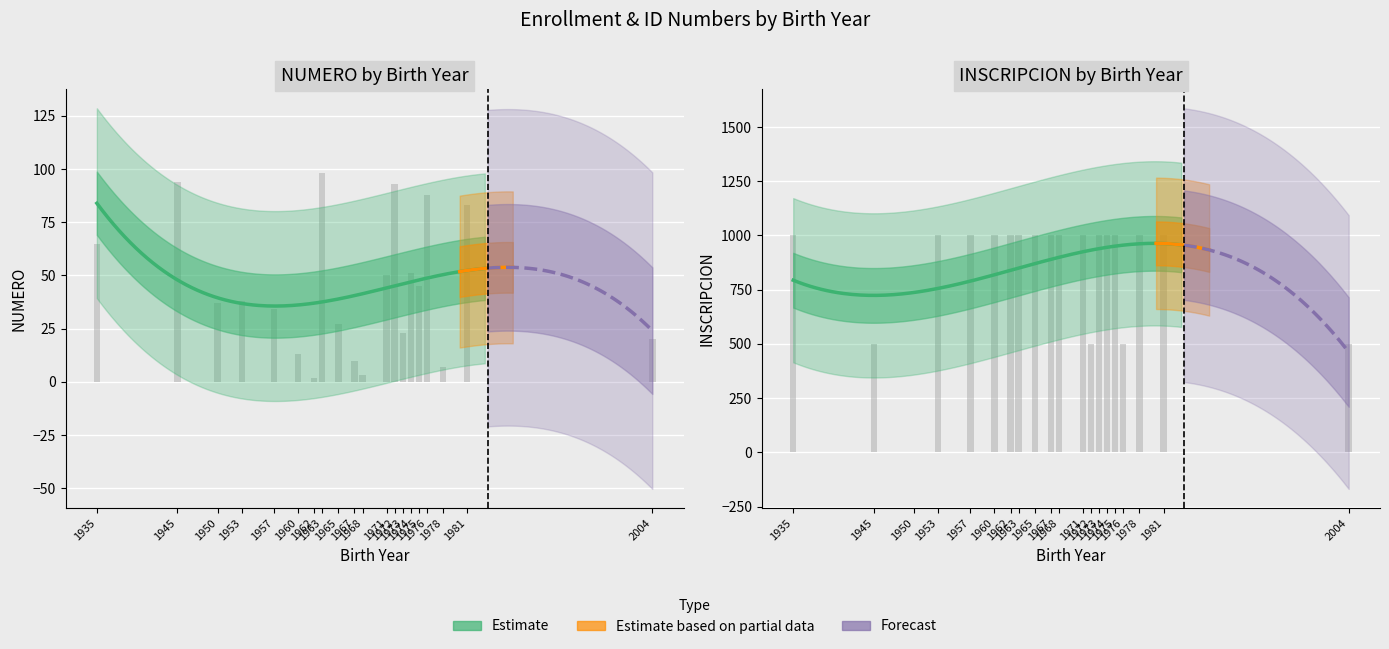

What is the approximate value of NUMERO at 26, to the nearest 10?

90